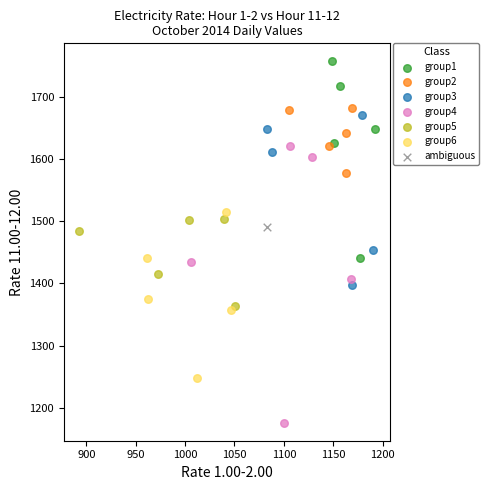

What are all the series names shown in the legend?

group1, group2, group3, group4, group5, group6, ambiguous